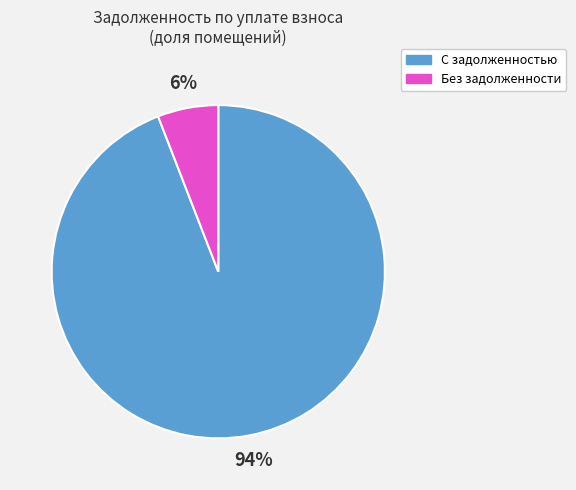

Rank the categories by value from highest to lowest.

С задолженностью, Без задолженности